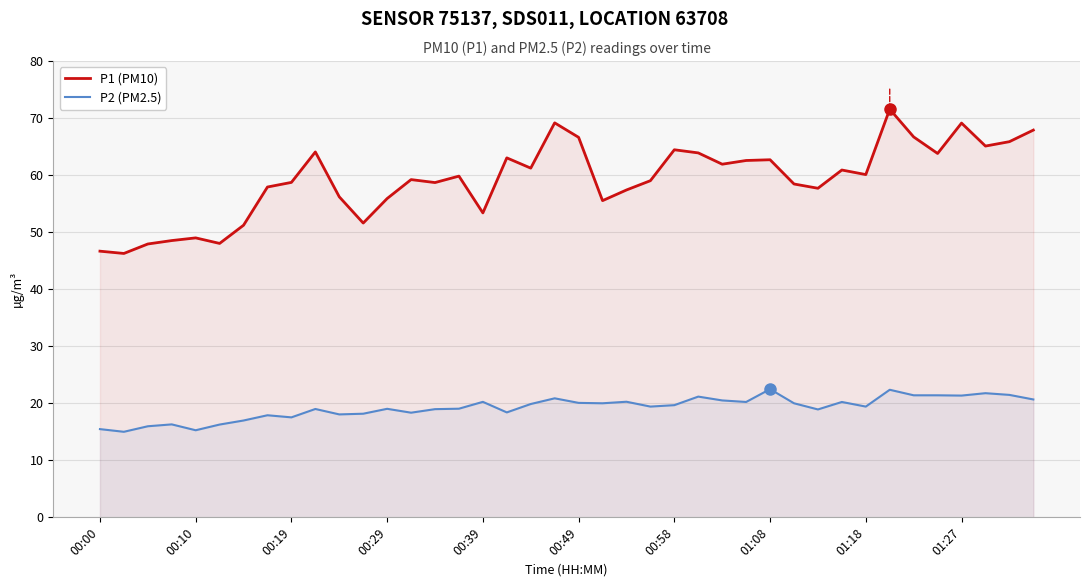

In P2 (PM2.5), how many points are lower than both neighbors (excluding endpoints)?

12